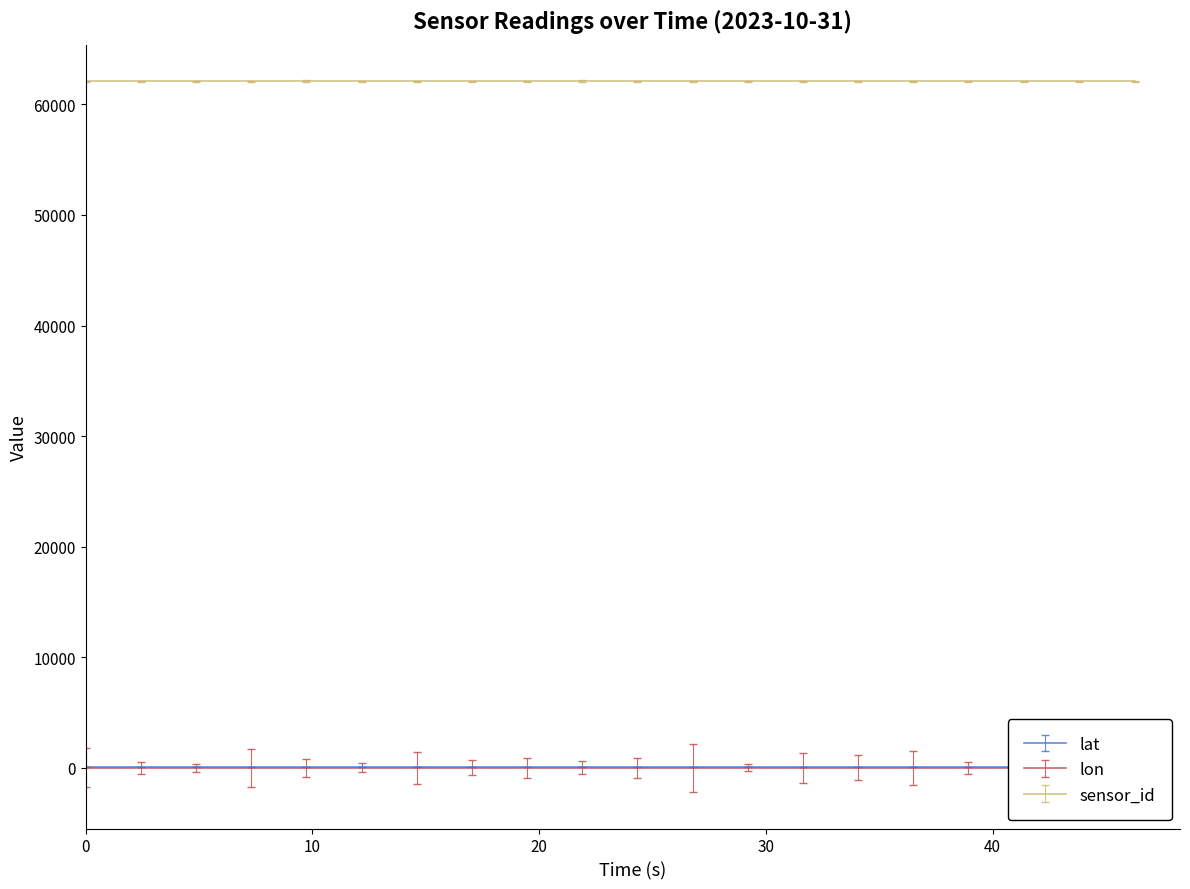

True or false: sensor_id and lat cross at least once.

False